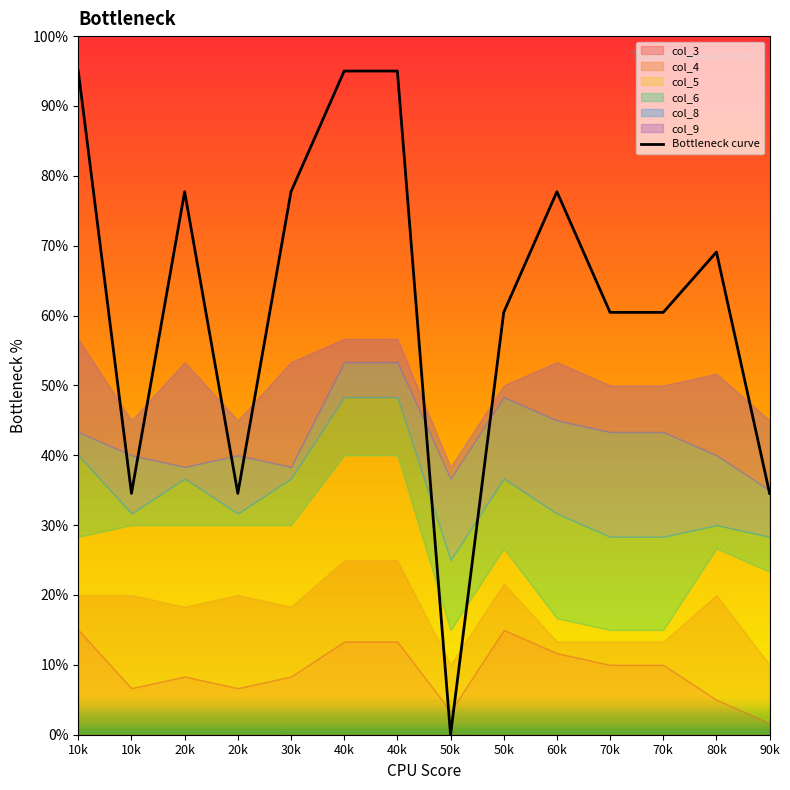

At which label is the value closest to 47?

10k